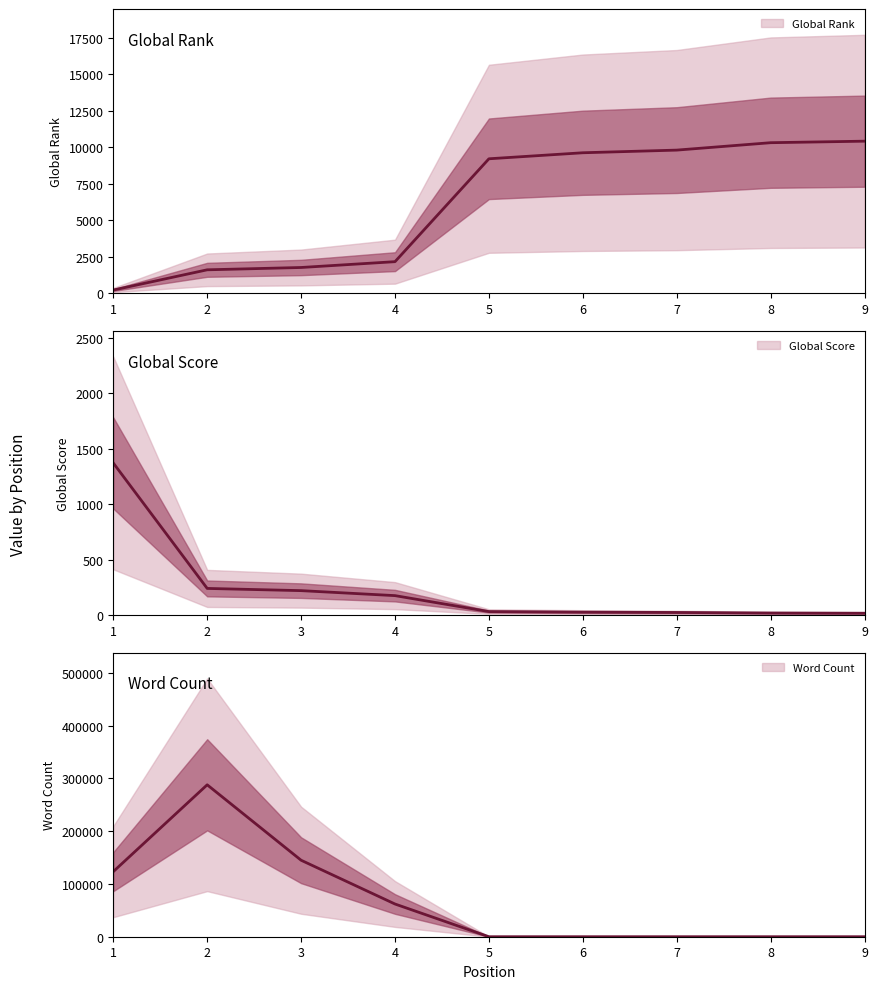

The value of Global Rank at 2 is 1597. True or false?

True